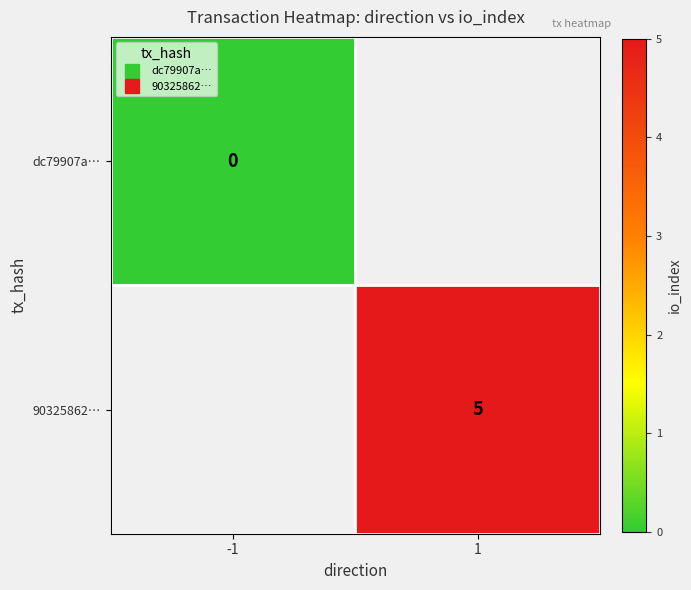

List the series in order of their overall mean, lowest first.

dc79907a…, 90325862…